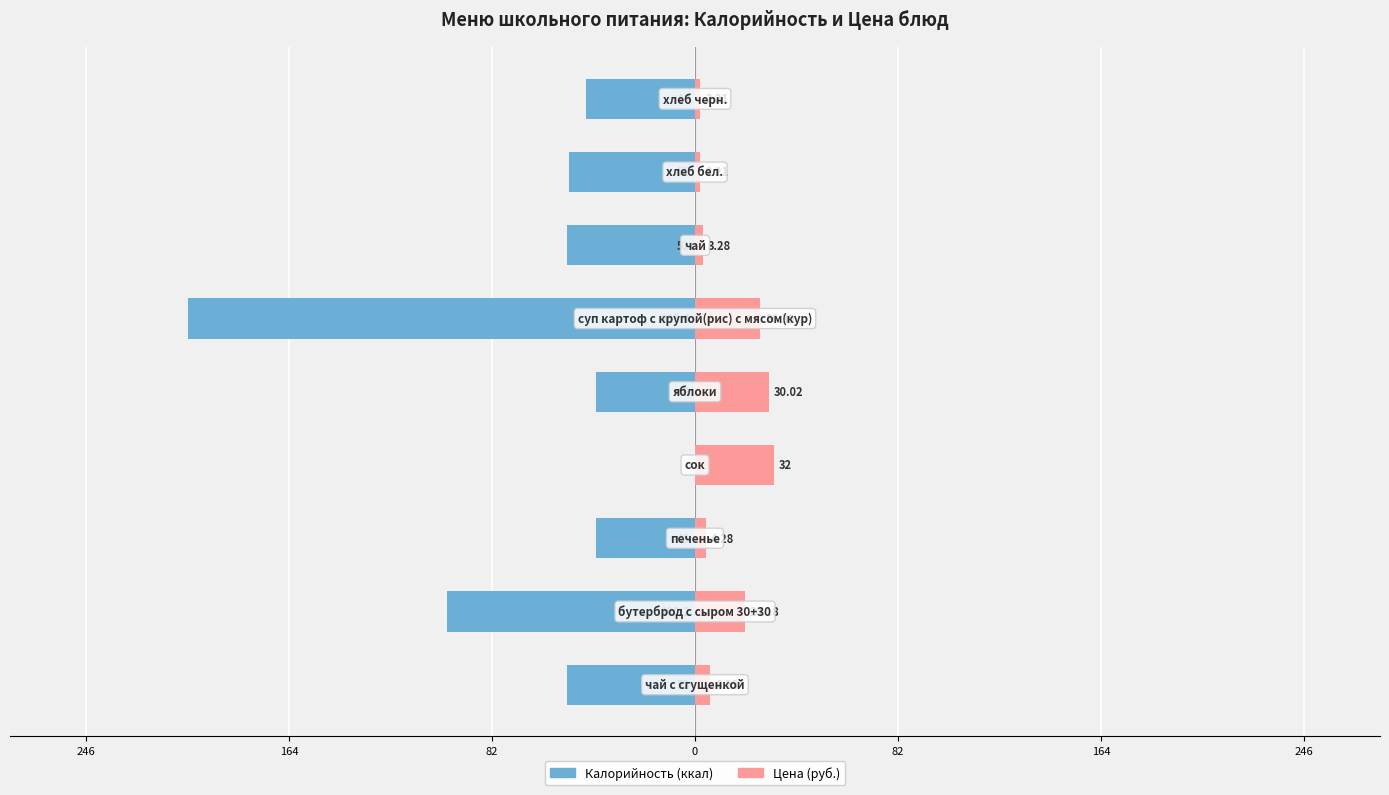

How many data points does each series have?

9